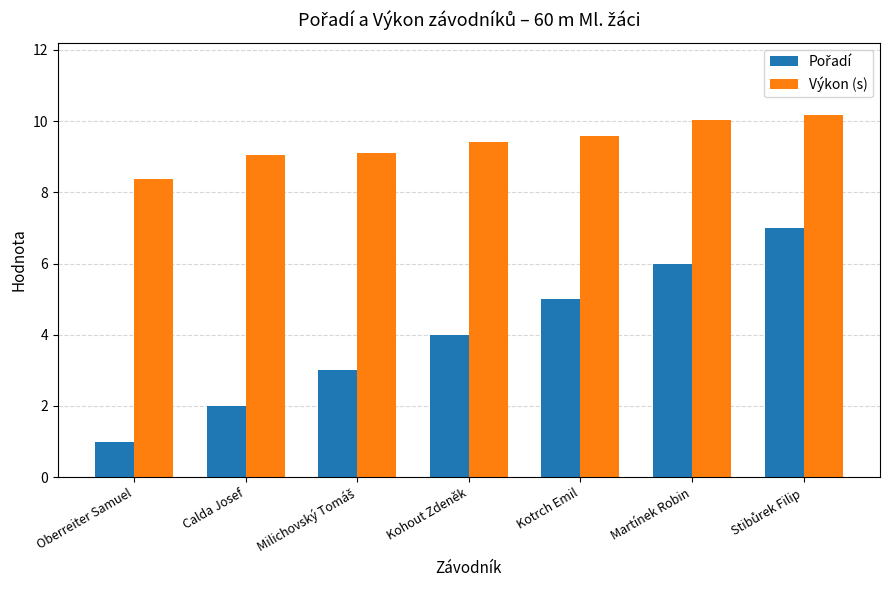

What is the approximate value of Výkon (s) at Calda Josef?

9.1